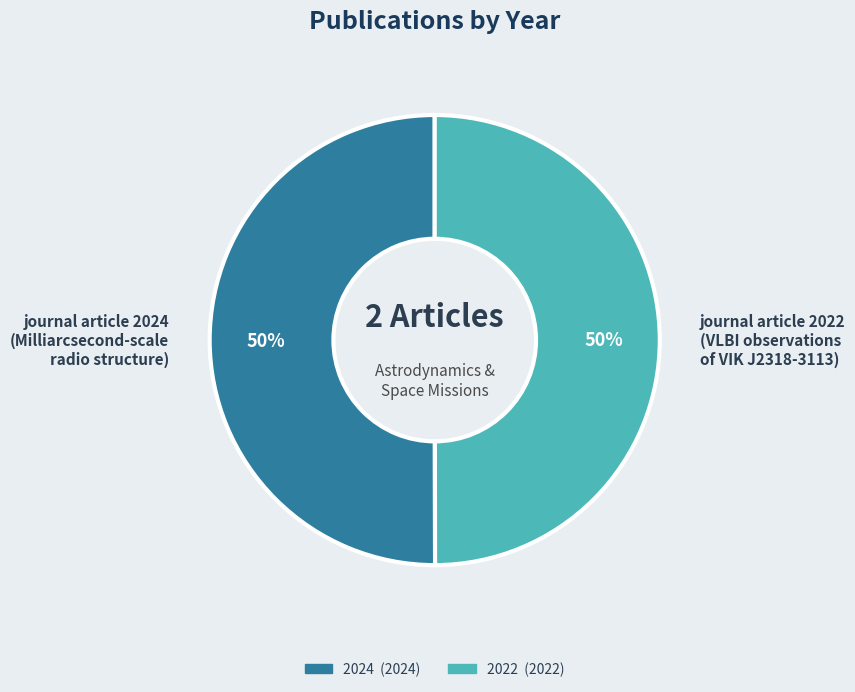

Is the sum of journal article 2022 (VLBI observations of VIK J2318-3113) and journal article 2024 (Milliarcsecond-scale radio structure) greater than half?

Yes